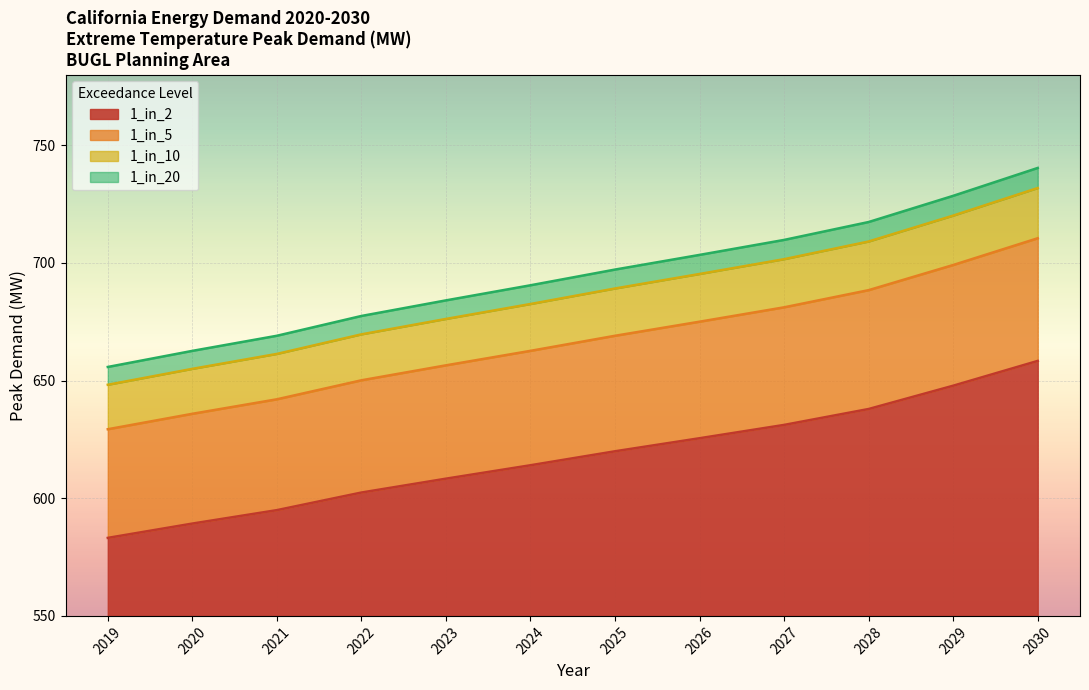

How many data points in 1_in_2 are less than 619?

6